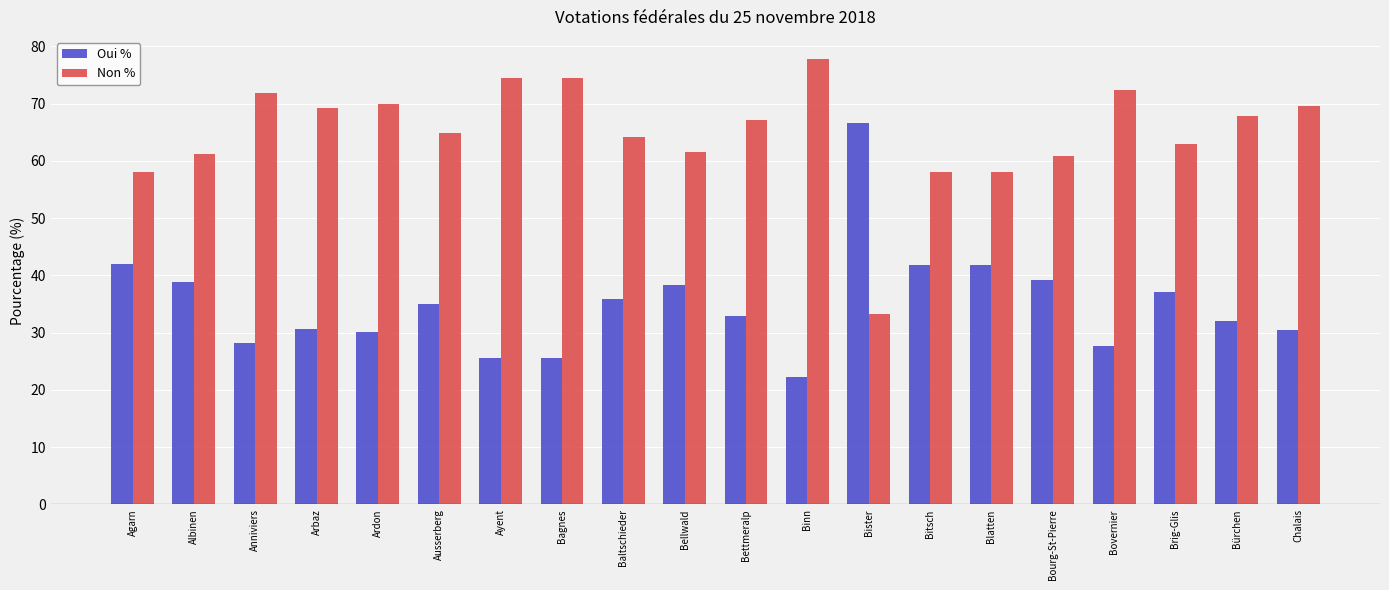

Is the value of Oui % at Ayent greater than the value of Non % at Brig-Glis?

No